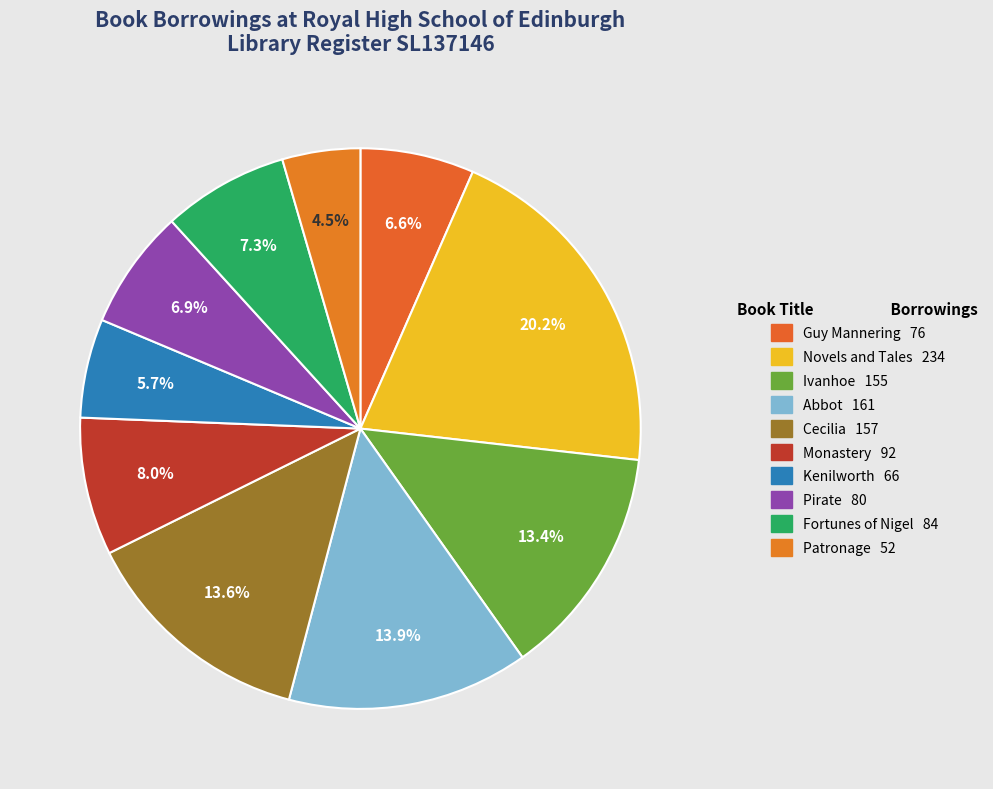

How many slices are in this pie chart?

10